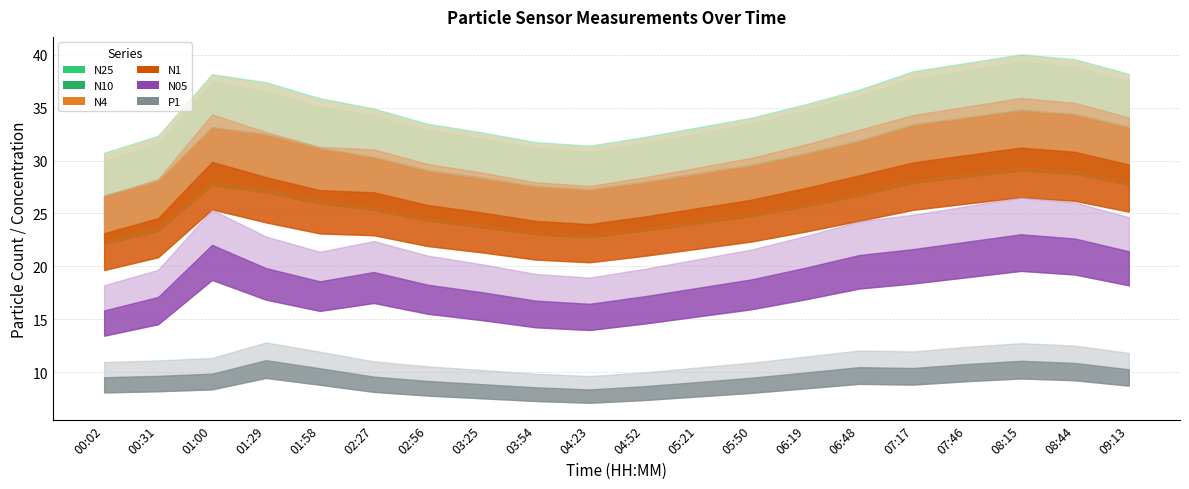

Reading right to left, extract all data points from this chart.

N25: 09:13=32.6	08:44=33.8	08:15=34.2	07:46=33.5	07:17=32.8	06:48=31.4	06:19=30.2	05:50=29.1	05:21=28.3	04:52=27.5	04:23=26.8	03:54=27.1	03:25=27.9	02:56=28.6	02:27=29.8	01:58=30.5	01:29=31.8	01:00=32.5	00:31=27.4	00:02=26.0
N10: 09:13=33.2	08:44=34.4	08:15=34.8	07:46=34.1	07:17=33.4	06:48=31.9	06:19=30.7	05:50=29.6	05:21=28.8	04:52=28.0	04:23=27.3	03:54=27.6	03:25=28.4	02:56=29.1	02:27=30.4	01:58=31.2	01:29=32.5	01:00=33.2	00:31=28.1	00:02=26.7
N4: 09:13=33.1	08:44=34.3	08:15=34.7	07:46=34.0	07:17=33.3	06:48=31.8	06:19=30.6	05:50=29.4	05:21=28.6	04:52=27.9	04:23=27.1	03:54=27.4	03:25=28.2	02:56=28.9	02:27=30.2	01:58=31.1	01:29=32.4	01:00=33.0	00:31=28.0	00:02=26.6
N1: 09:13=29.6	08:44=30.8	08:15=31.2	07:46=30.5	07:17=29.8	06:48=28.6	06:19=27.4	05:50=26.3	05:21=25.5	04:52=24.7	04:23=24.0	03:54=24.3	03:25=25.1	02:56=25.8	02:27=27.0	01:58=27.2	01:29=28.4	01:00=29.9	00:31=24.6	00:02=23.1
N05: 09:13=21.4	08:44=22.6	08:15=23.0	07:46=22.3	07:17=21.6	06:48=21.1	06:19=19.9	05:50=18.8	05:21=18.0	04:52=17.2	04:23=16.5	03:54=16.8	03:25=17.6	02:56=18.3	02:27=19.5	01:58=18.6	01:29=19.9	01:00=22.0	00:31=17.1	00:02=15.8
P1: 09:13=10.3	08:44=10.9	08:15=11.1	07:46=10.8	07:17=10.4	06:48=10.5	06:19=10.0	05:50=9.5	05:21=9.1	04:52=8.7	04:23=8.4	03:54=8.6	03:25=8.9	02:56=9.2	02:27=9.6	01:58=10.4	01:29=11.2	01:00=9.9	00:31=9.7	00:02=9.6